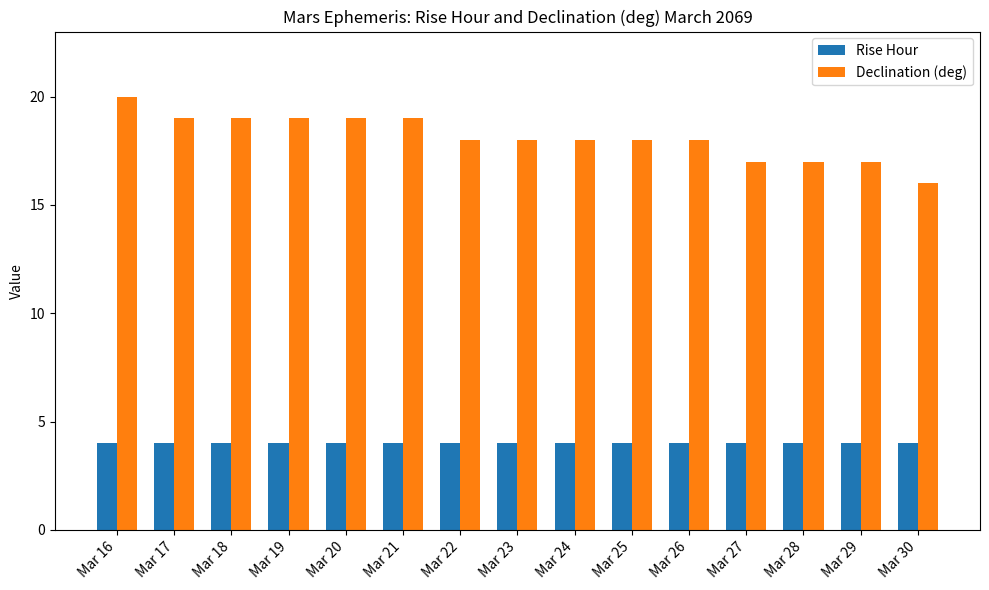

What is the minimum value shown in the chart?

4